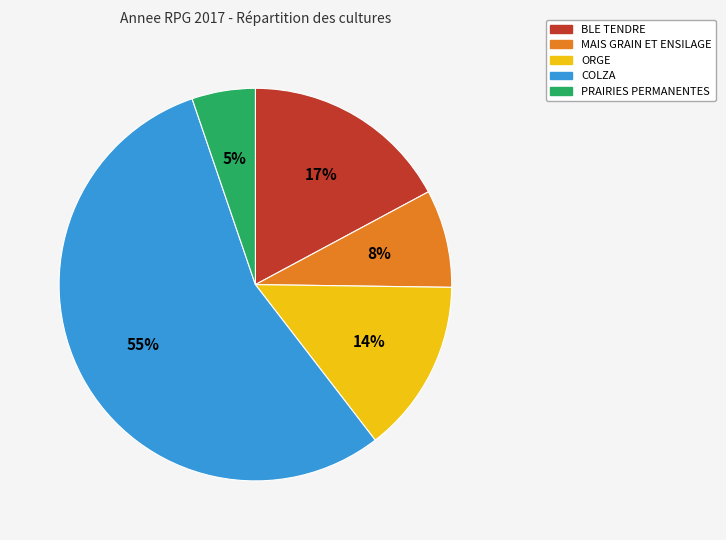

To the nearest percent, what is the difference between the BLE TENDRE and COLZA slice percentages?

38%